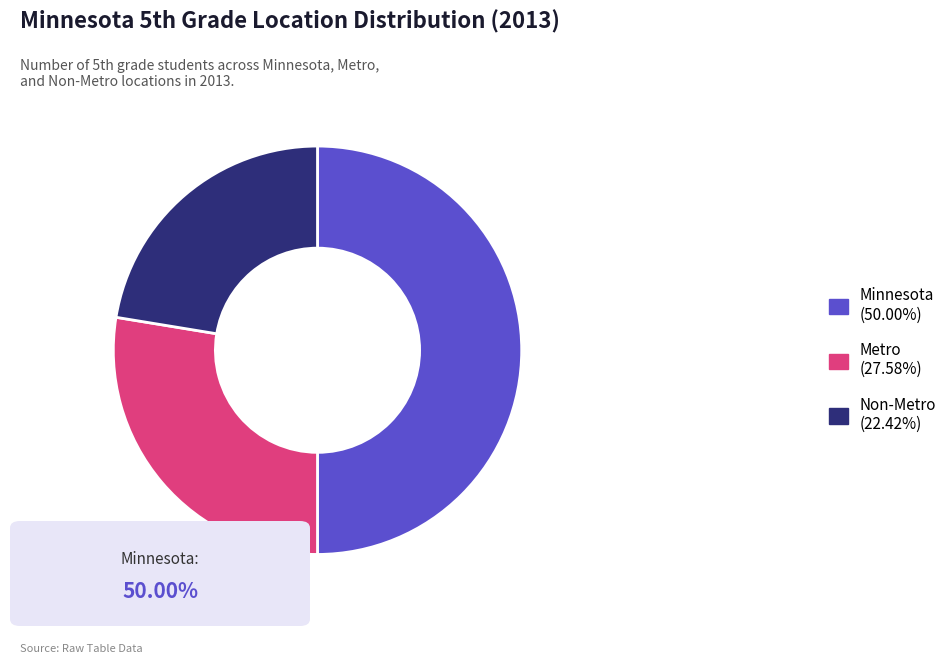

Rank the categories by value from highest to lowest.

Minnesota, Metro, Non-Metro